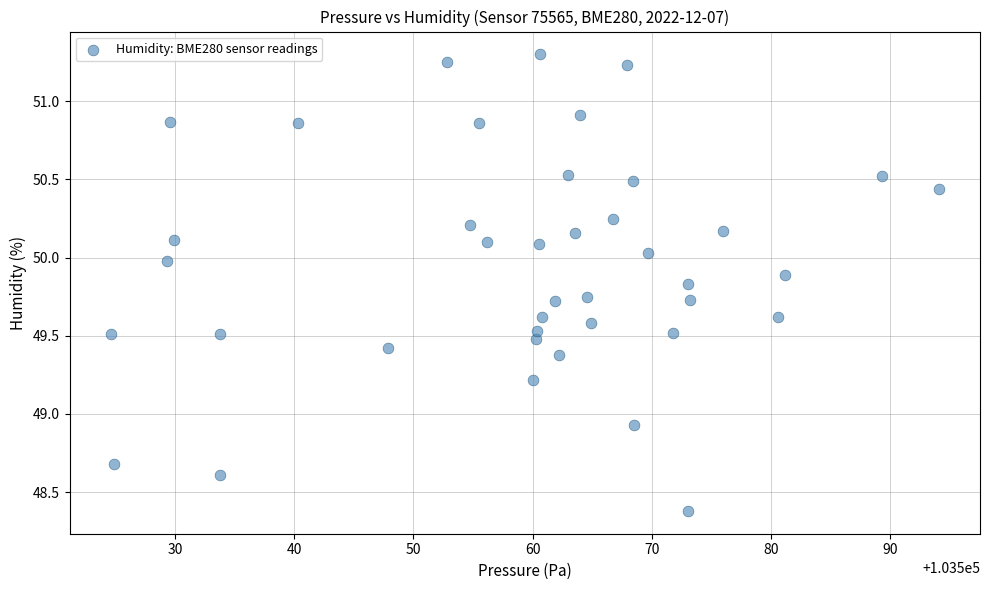

What is the range of X values (max minus min)?

69.4